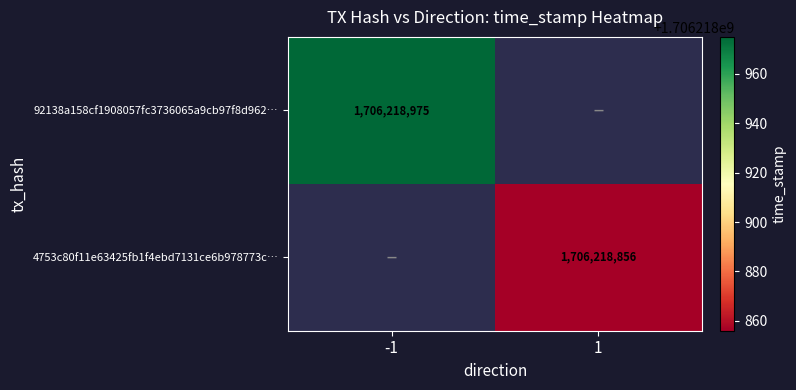

Between -1 and 1, which series saw the biggest shift?

92138a158cf1908057fc3736065a9cb97f8d962